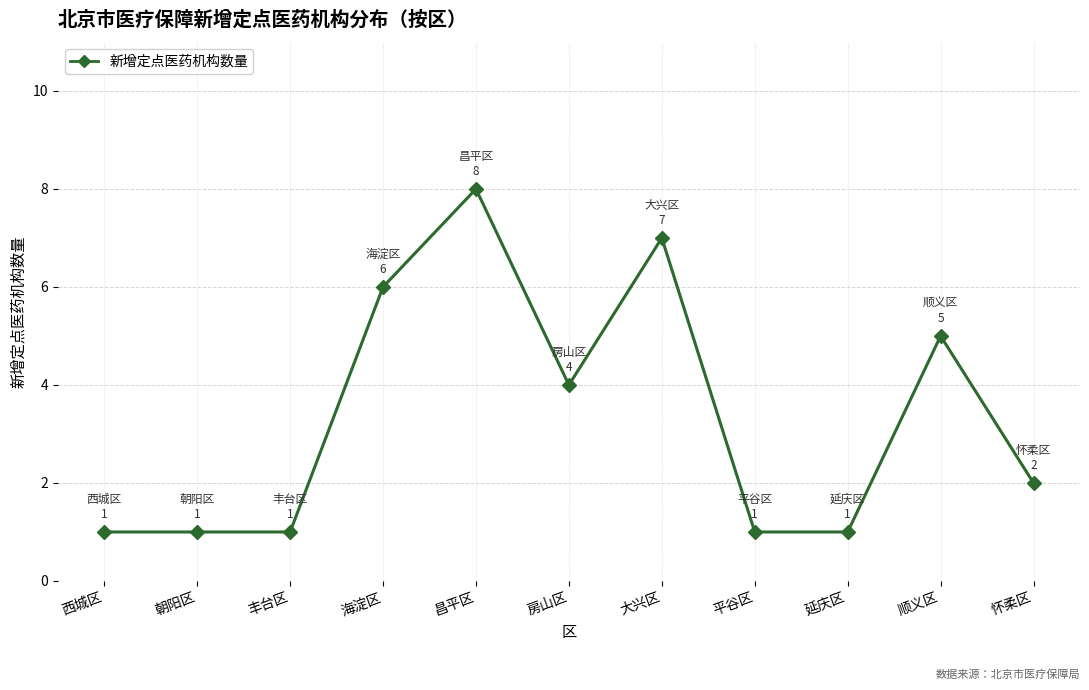

How many lines are shown in the chart?

1